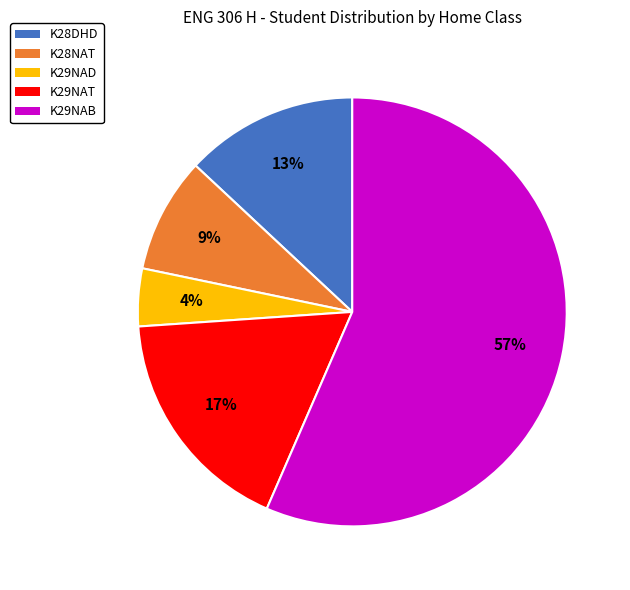

To the nearest percent, what is the difference between the K29NAB and K28NAT slice percentages?

48%